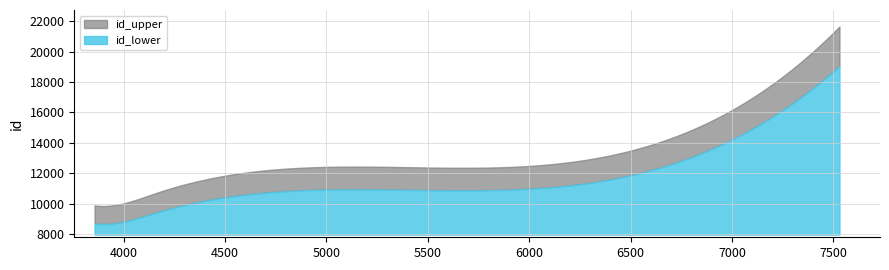

What is the highest value of the id_lower series?

11053.9